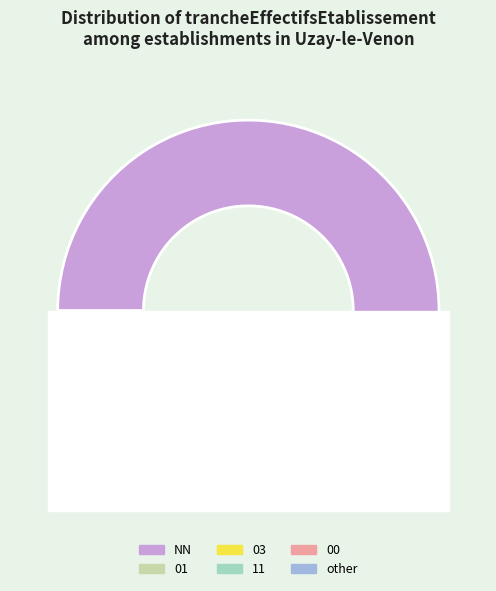

How much of the chart is everything except 03?

98.0%